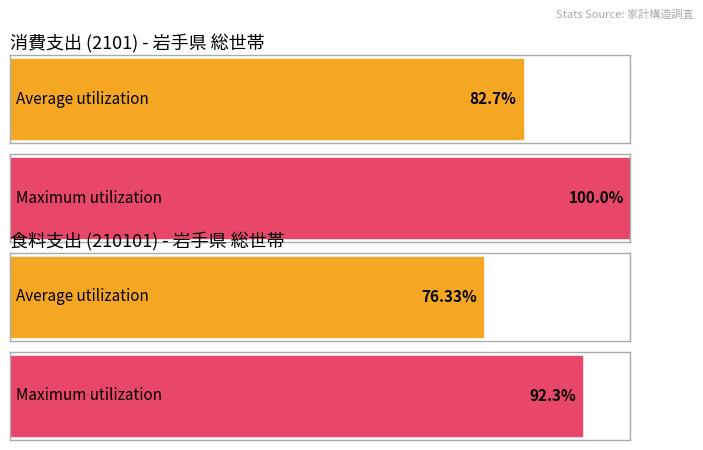

What are all the series names shown in the legend?

Average utilization, Maximum utilization